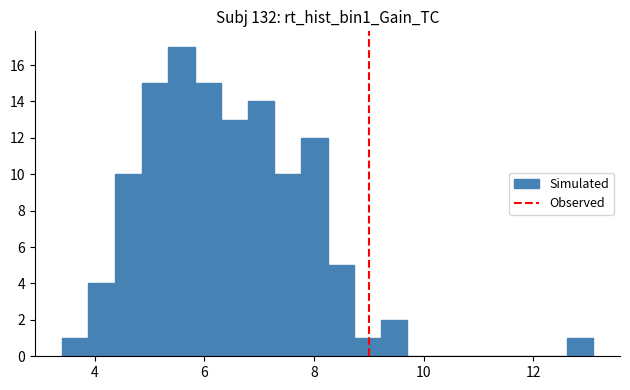

Around what value on the x-axis is the tallest bar? Give the approximate position of its centre, as read against the axis.

5.6